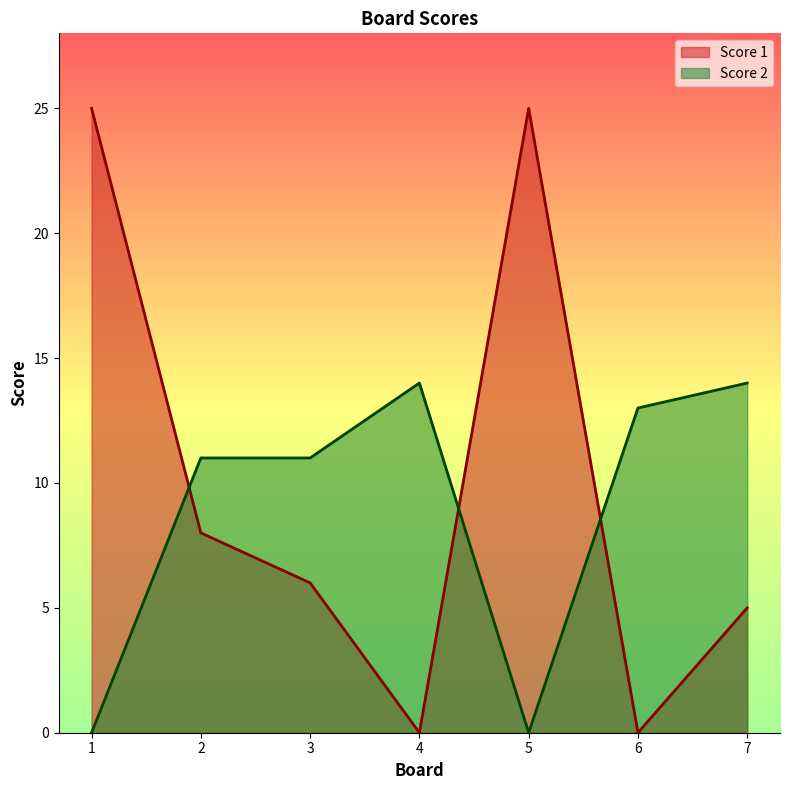

How many lines are shown in the chart?

2